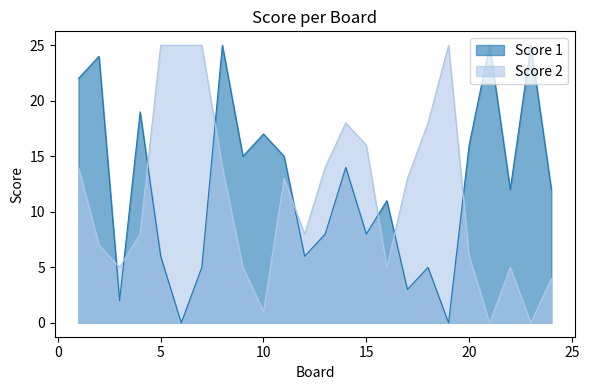

What is the total value across all series at 23?

25